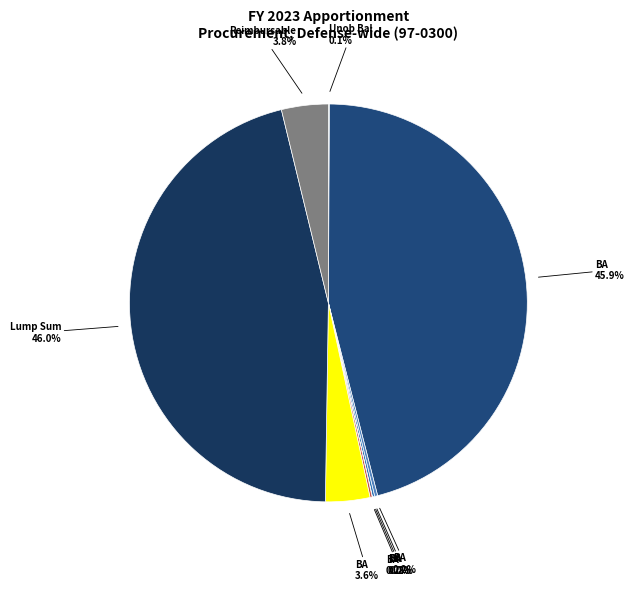

To the nearest percent, what is the average slice percentage?

11%